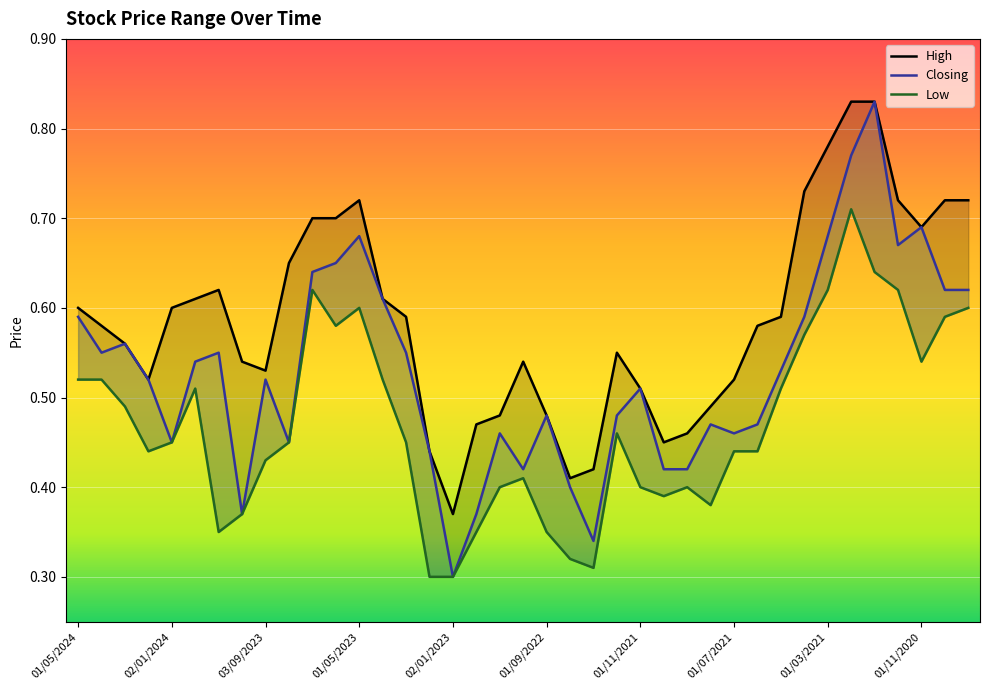

At how many categories does at least one series exceed 0?

39